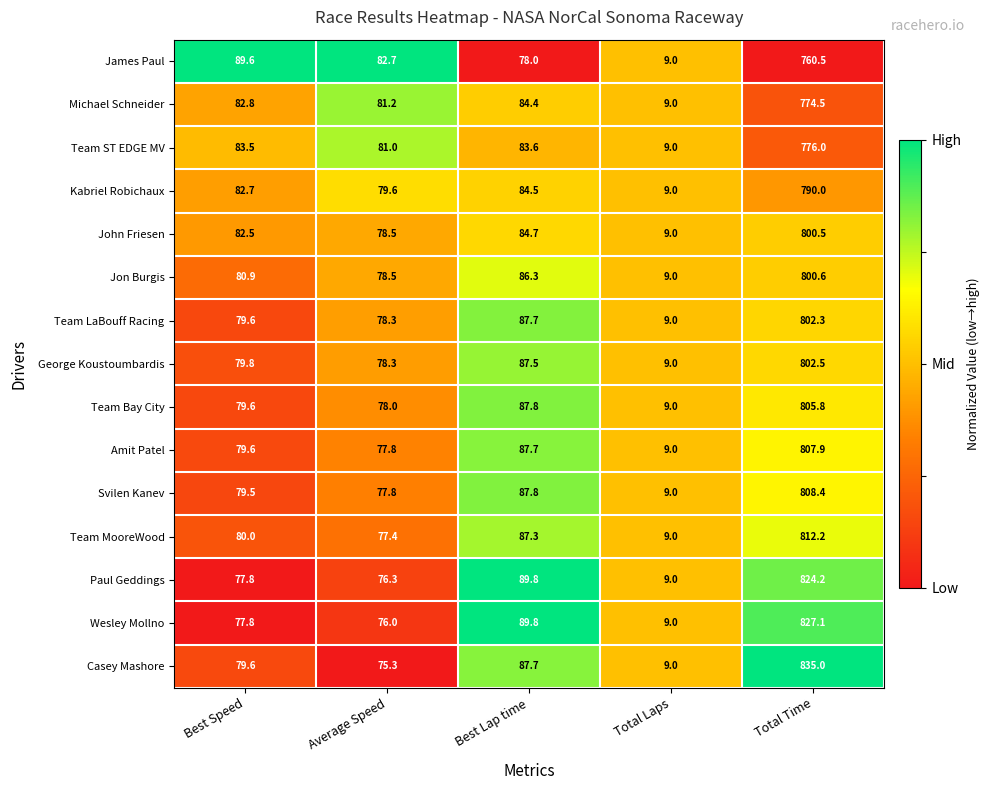

How many values in the Michael Schneider series are below 82?

2